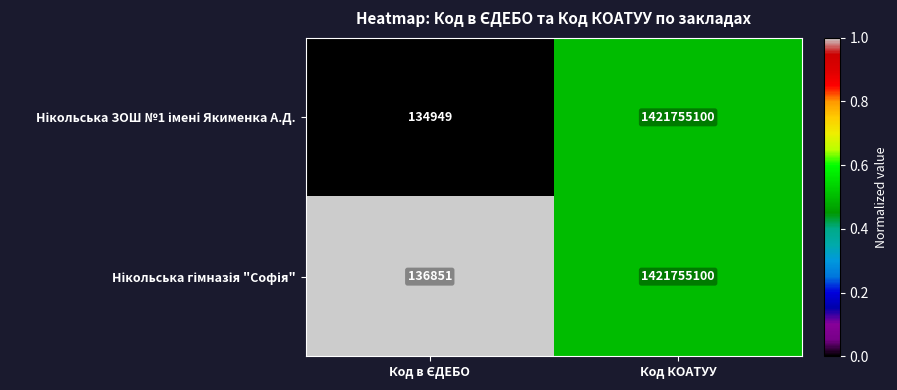

What is the total value across all series at Код КОАТУУ?

2843510200